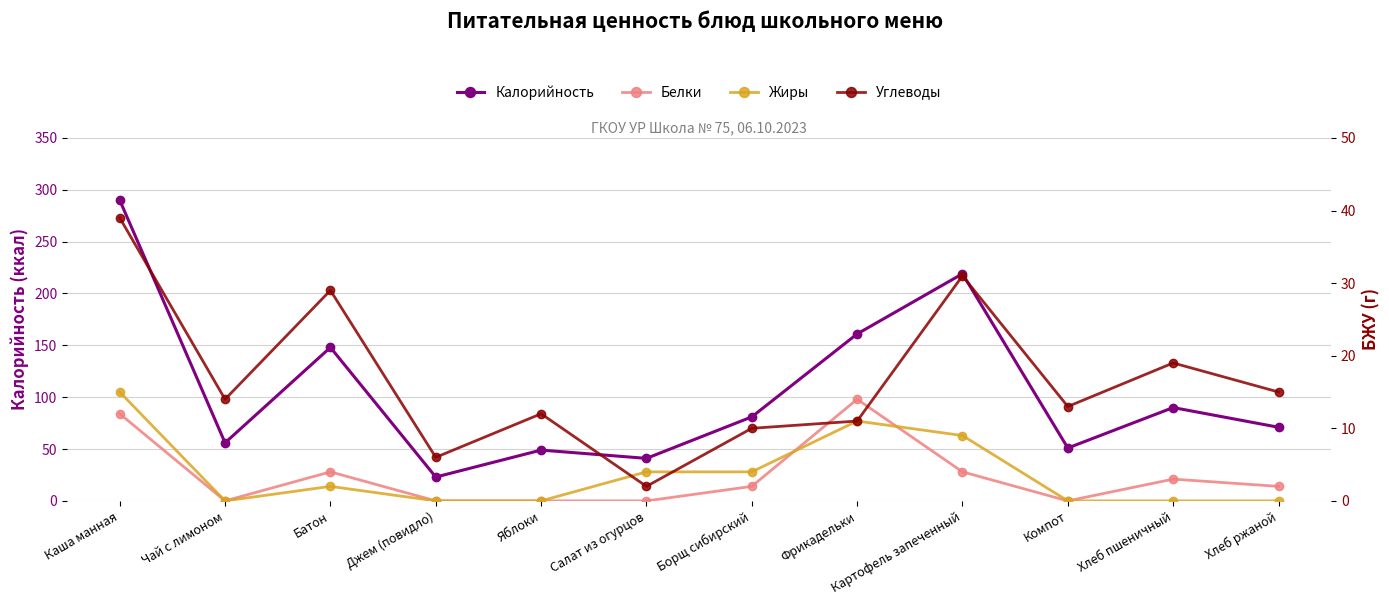

After their last crossing, which series has the higher values: Белки or Жиры?

Жиры